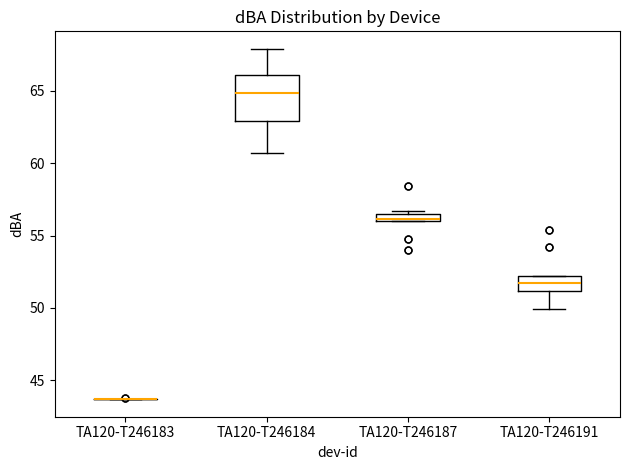

Comparing the boxes themselves (not the whiskers), which one is the tallest?

TA120-T246184